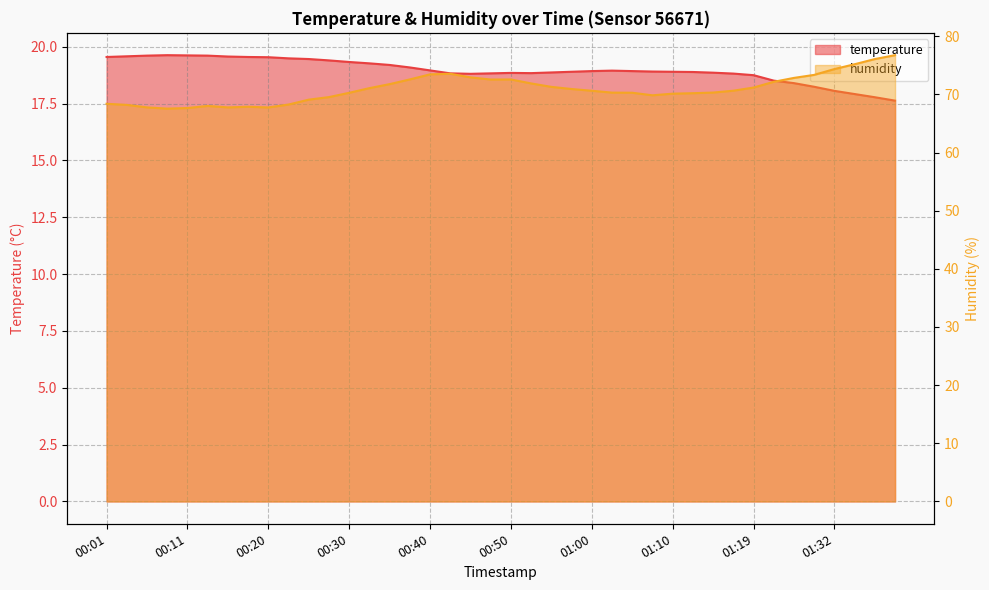

What is the difference between the temperature values at 01:07 and 00:40?

0.1